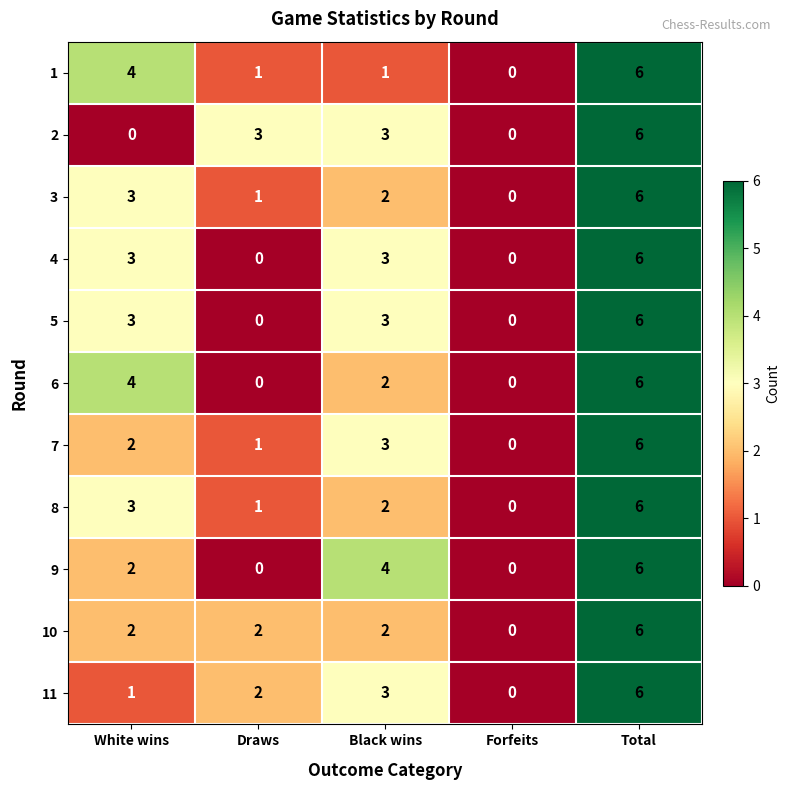

Between Draws and Forfeits, which series saw the biggest shift?

2